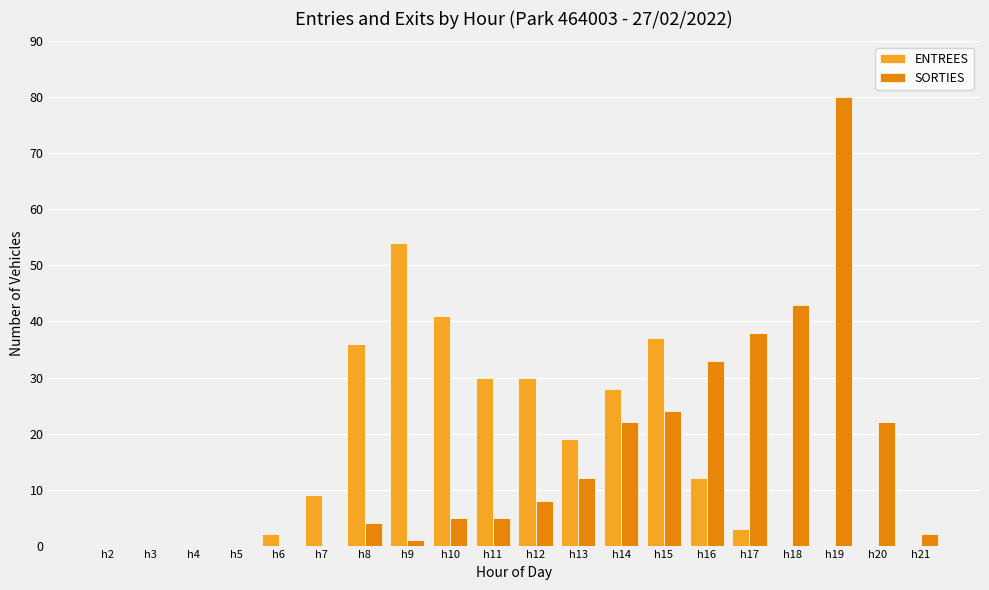

Which category has the highest value across all series?

h19